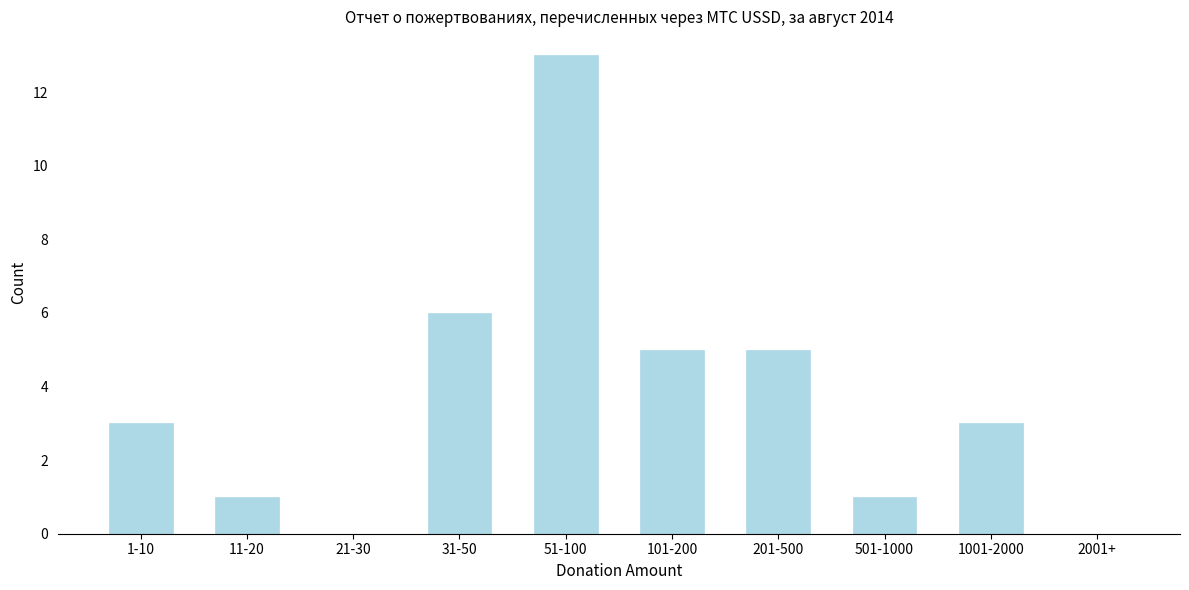

Reading right to left, what are all the values shown in this chart?

2001+=0	1001-2000=3	501-1000=1	201-500=5	101-200=5	51-100=13	31-50=6	21-30=0	11-20=1	1-10=3